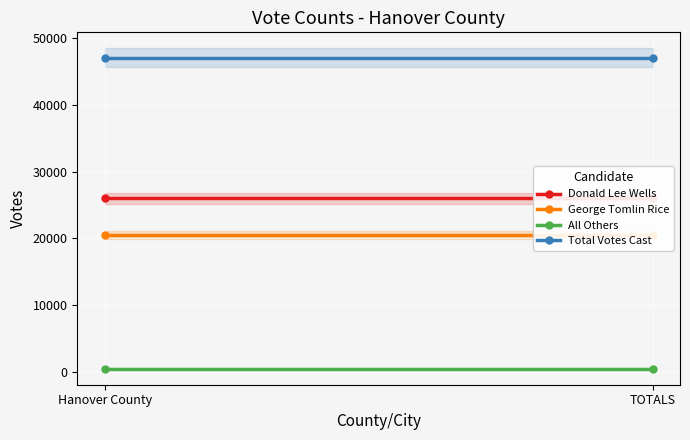

At how many categories does at least one series exceed 5525?

2